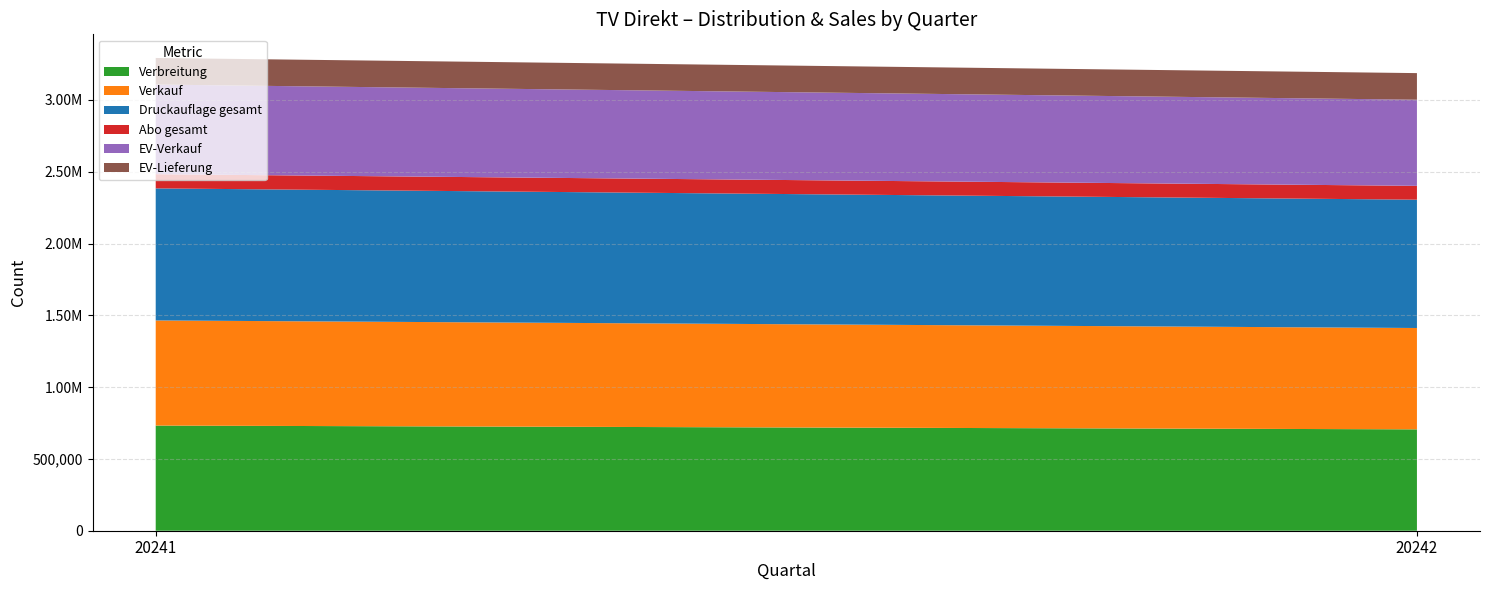

Reading left to right, extract all data points from this chart.

Verbreitung: 20241=732332	20242=705994
Verkauf: 20241=732110	20242=705772
Druckauflage gesamt: 20241=919650	20242=893583
Abo gesamt: 20241=98891	20242=96347
EV-Verkauf: 20241=624215	20242=599844
EV-Lieferung: 20241=185050	20242=185277